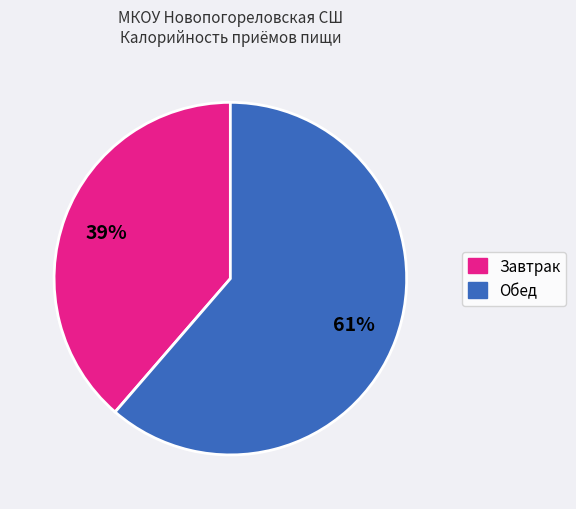

To the nearest percent, what is the average slice percentage?

50%